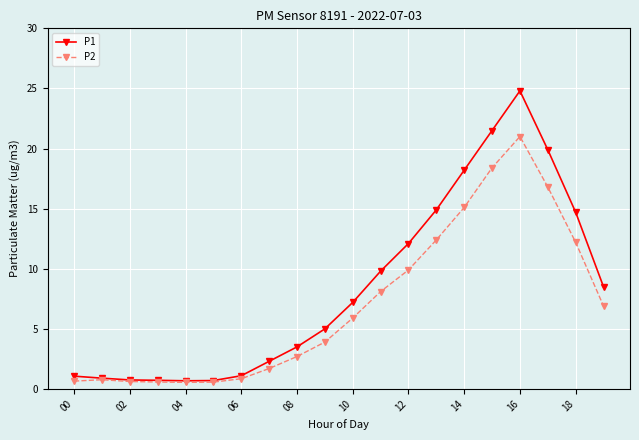

Which series has the largest total across all categories?

P1